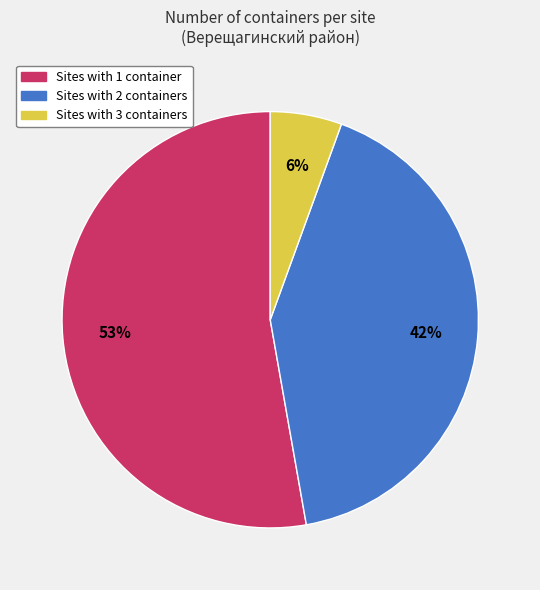

Is there a majority slice in this chart?

Yes